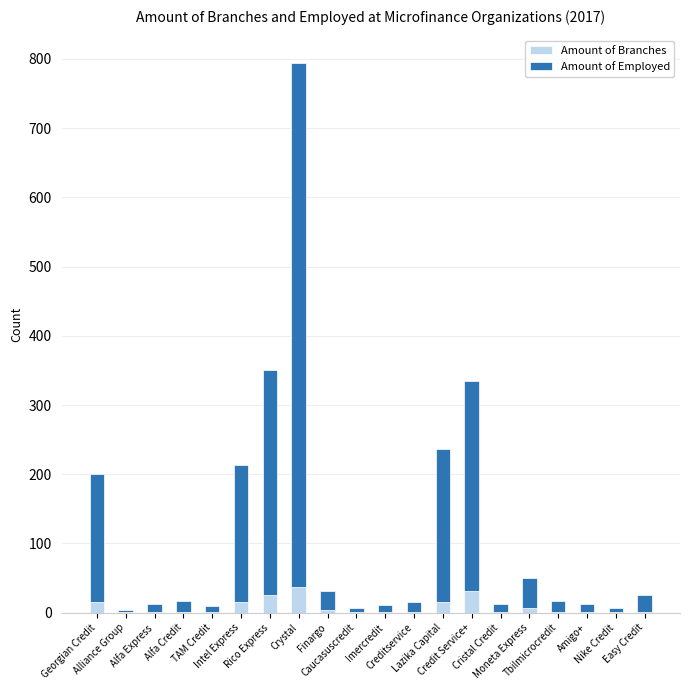

What is the sum of the Amount of Branches values at Tbilmicrocredit and Credit Service+?

32